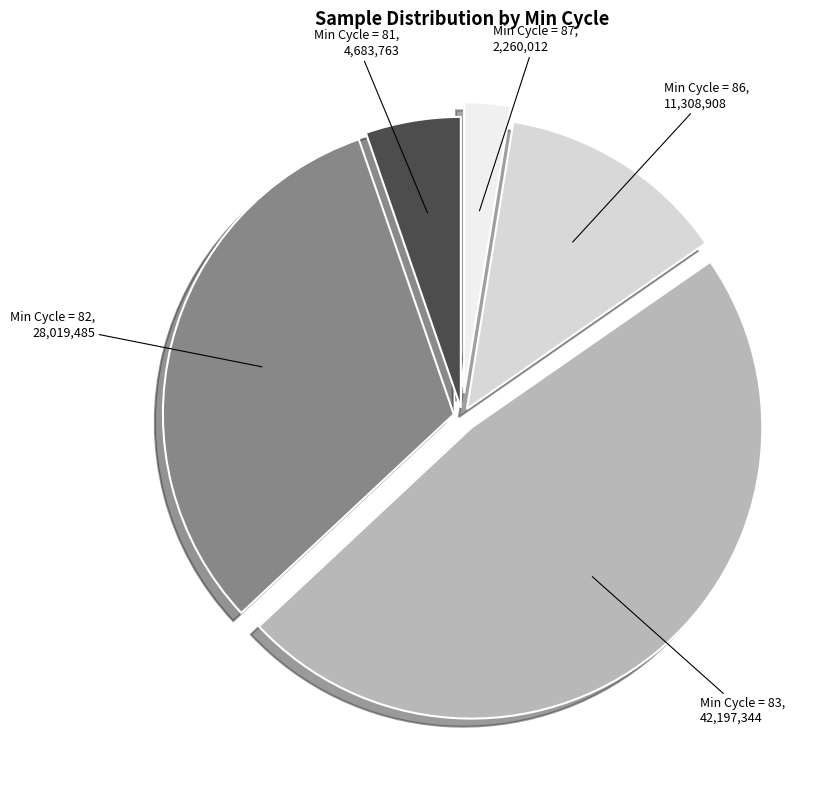

How many segments does this pie chart have?

5